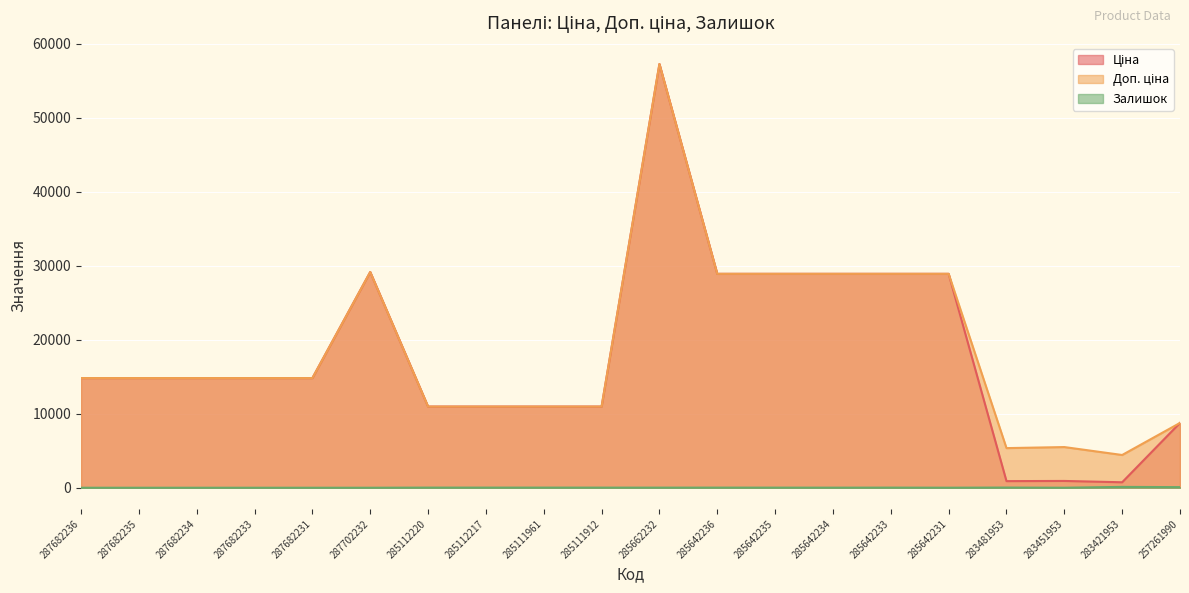

Where is the first local minimum for Ціна?

283481953